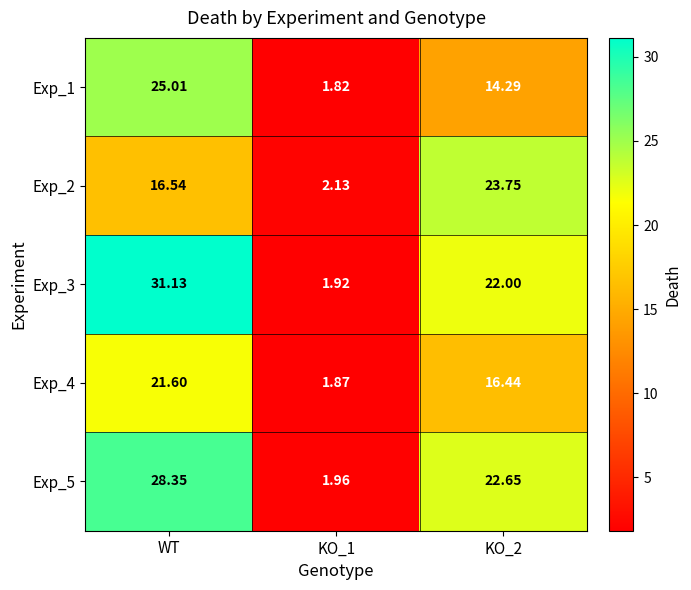

Count the number of data series in this chart.

5